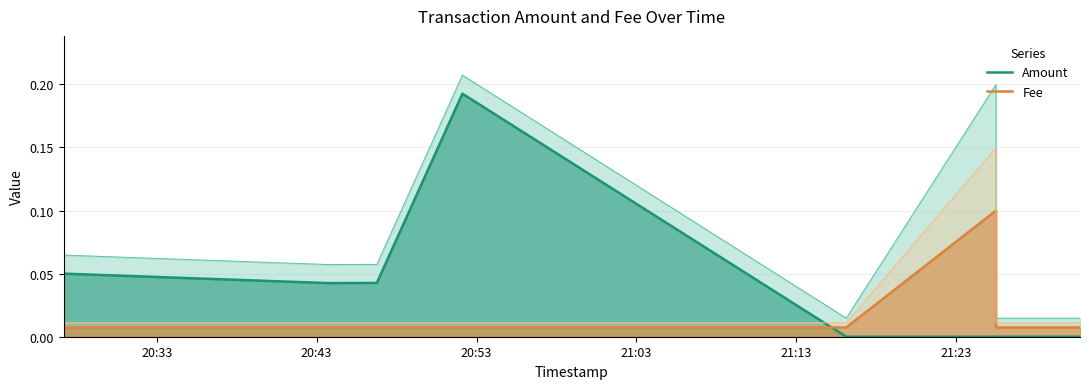

Count the number of data series in this chart.

2